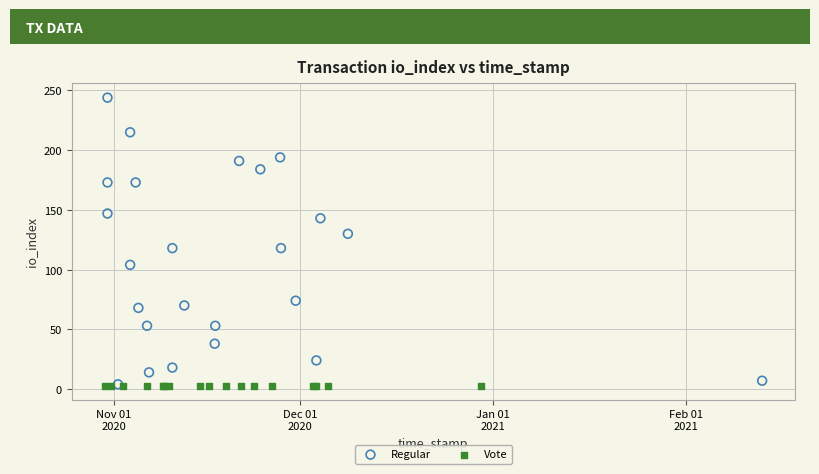

Which series reaches the maximum Y coordinate?

Regular